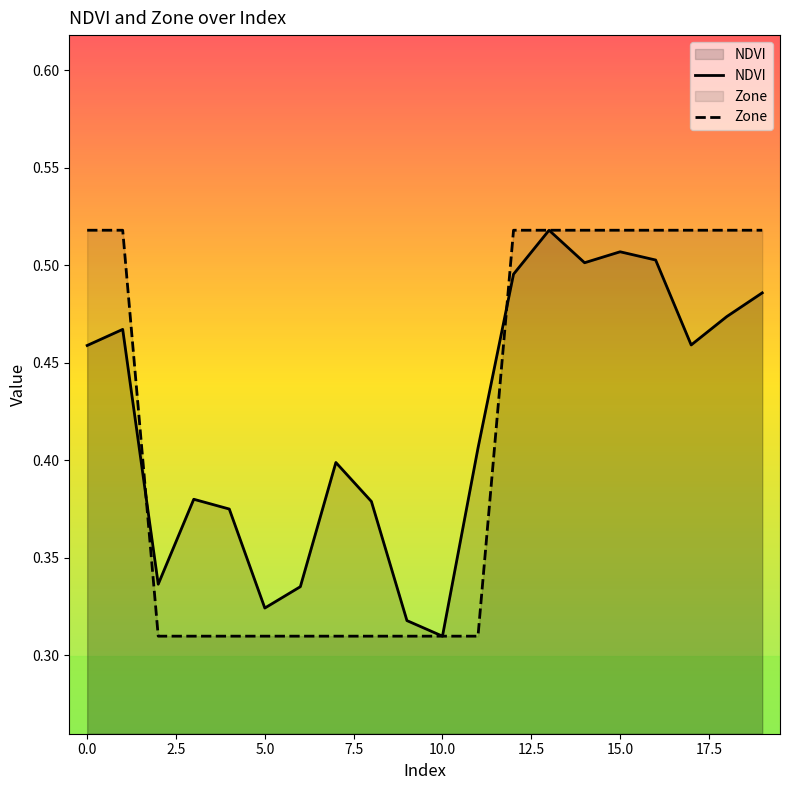

What is the maximum value shown in the chart?

0.5